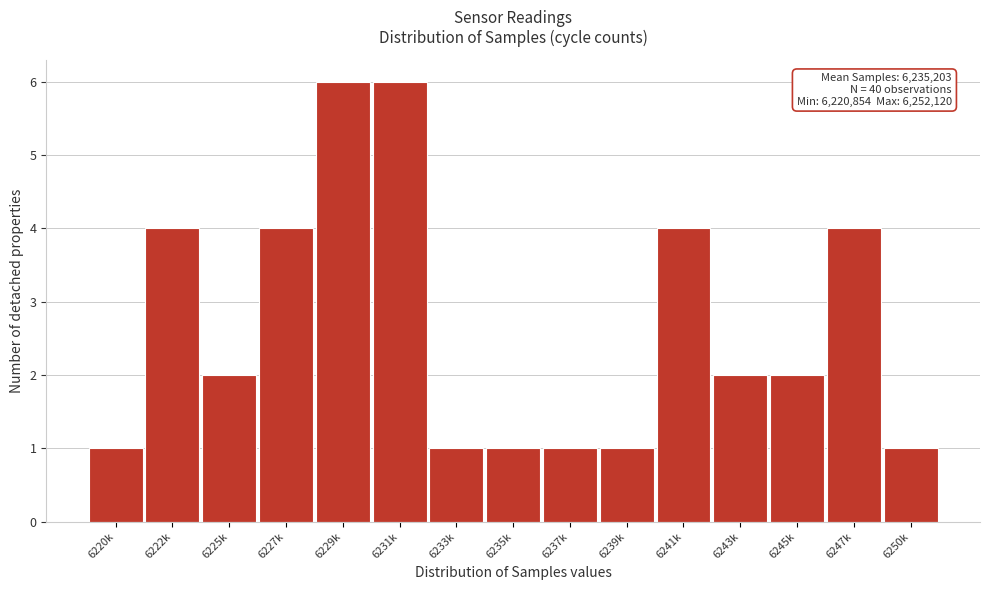

Reading left to right, list all the values displayed in this chart.

1	4	2	4	6	6	1	1	1	1	4	2	2	4	1